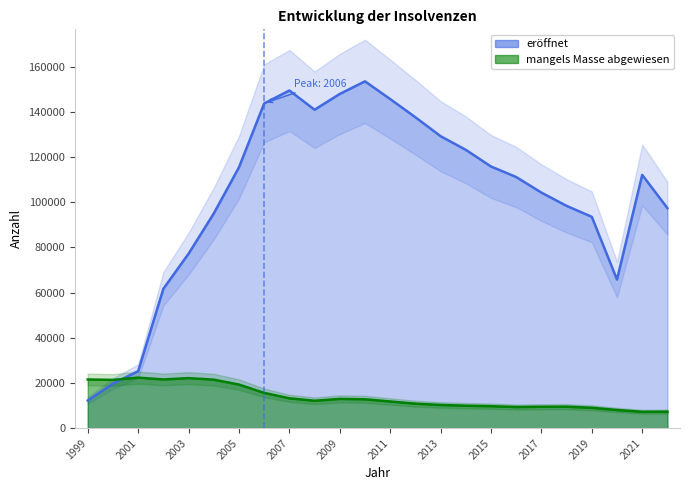

What is the total value across all series at 2018?

107894